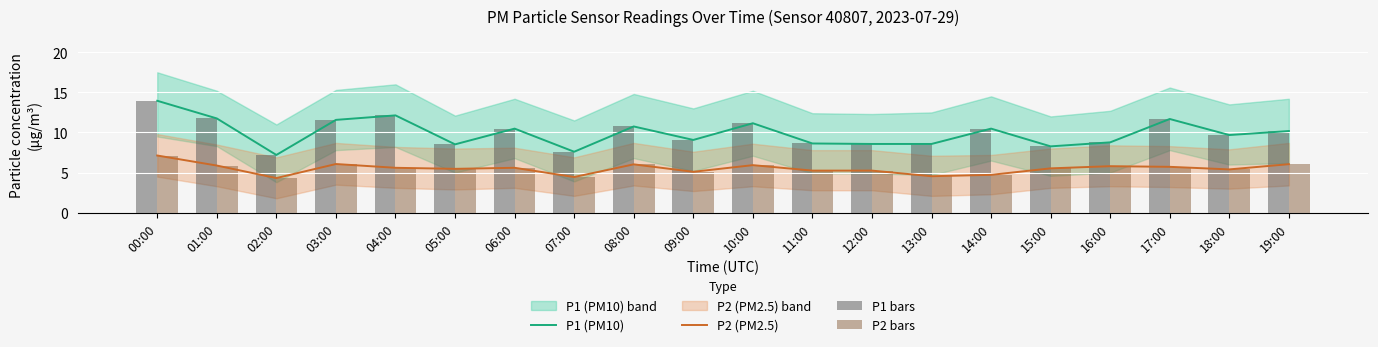

Which label corresponds to the smallest value in the chart?

02:00